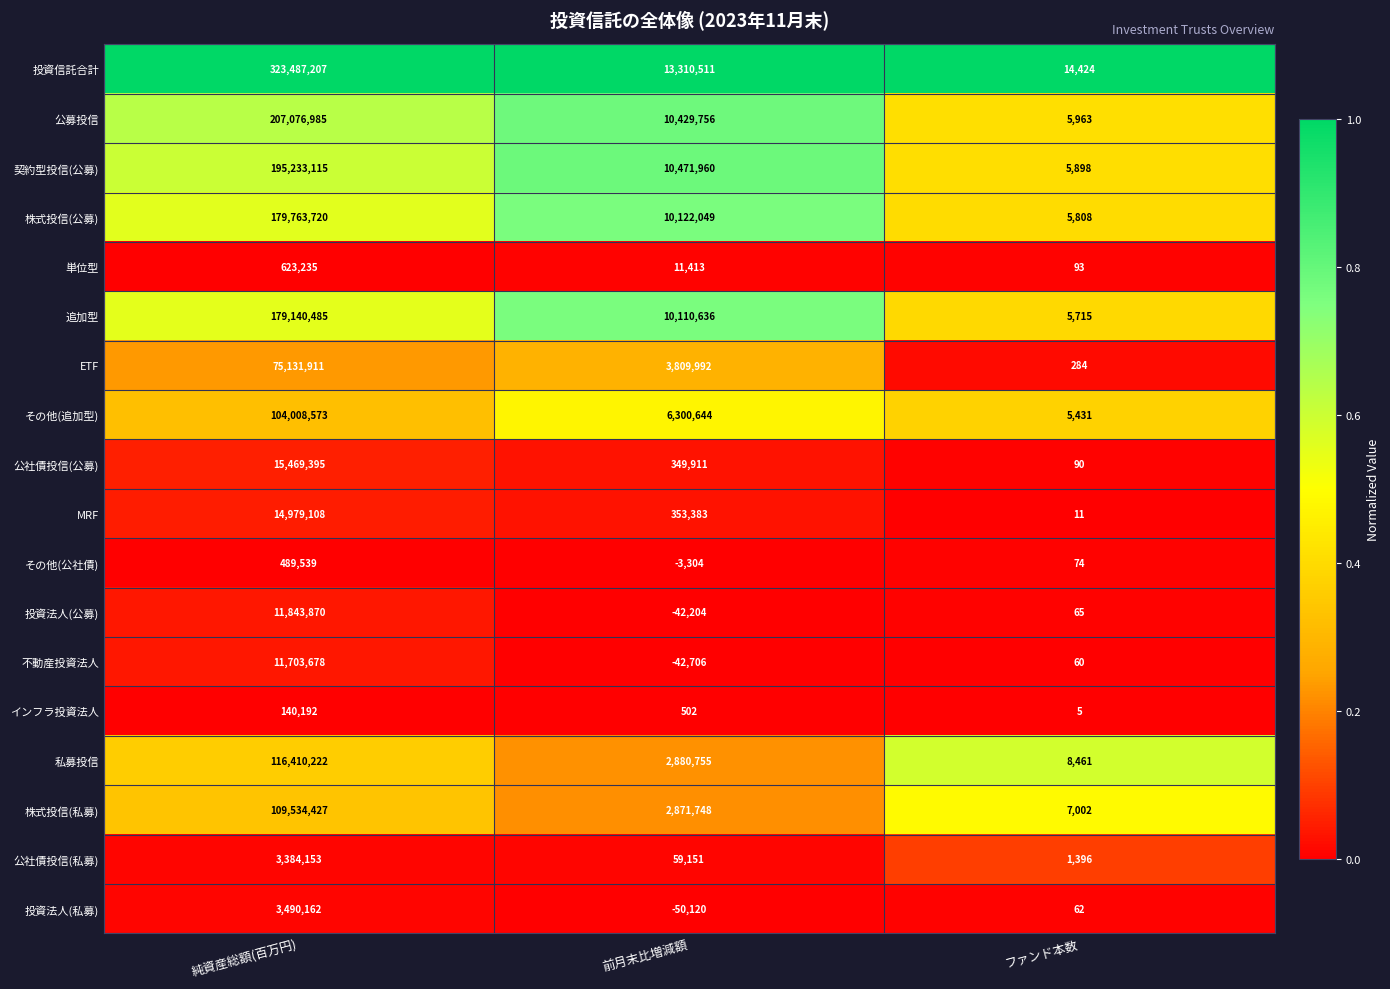

The value of 公社債投信(公募) at 純資産総額(百万円) is 23202838. True or false?

False